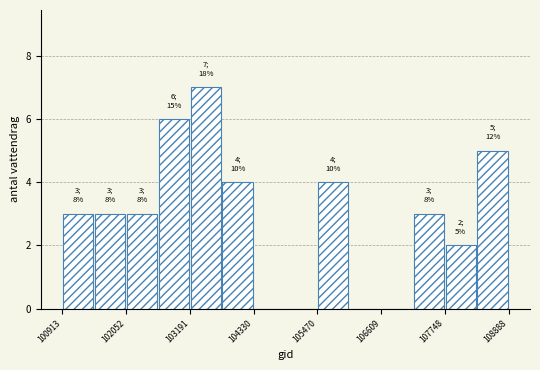

Around what value on the x-axis is the tallest bar? Give the approximate position of its centre, as read against the axis.

103400